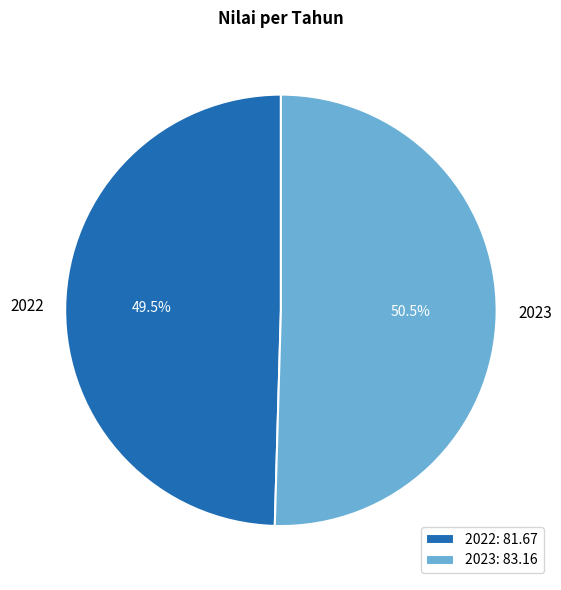

To the nearest percent, what is the difference between the 2022 and 2023 slice percentages?

1%